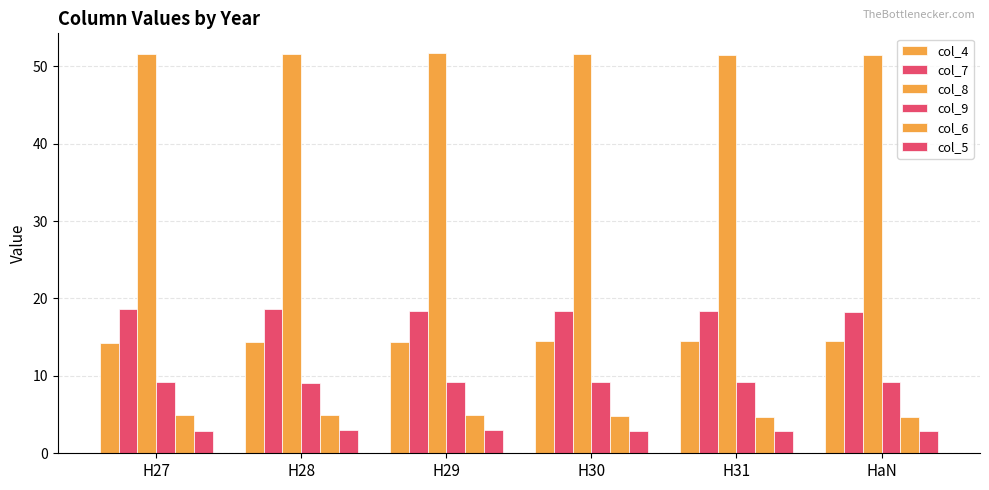

What is the average value of the col_7 series?

18.4